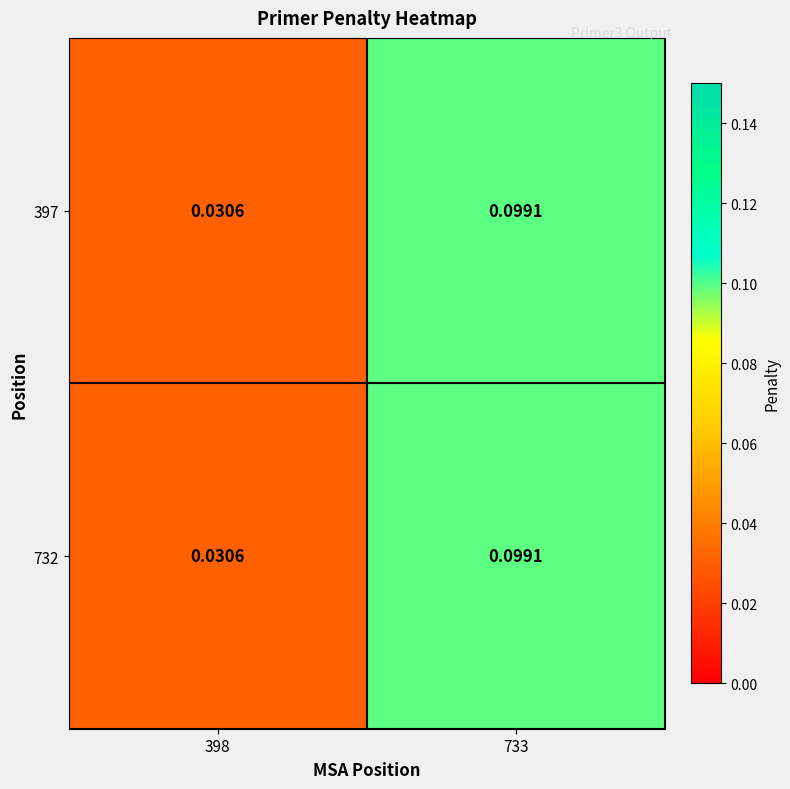

Reading right to left, list all the values displayed in this chart.

397: 733=0.1	398=0.0
732: 733=0.1	398=0.0